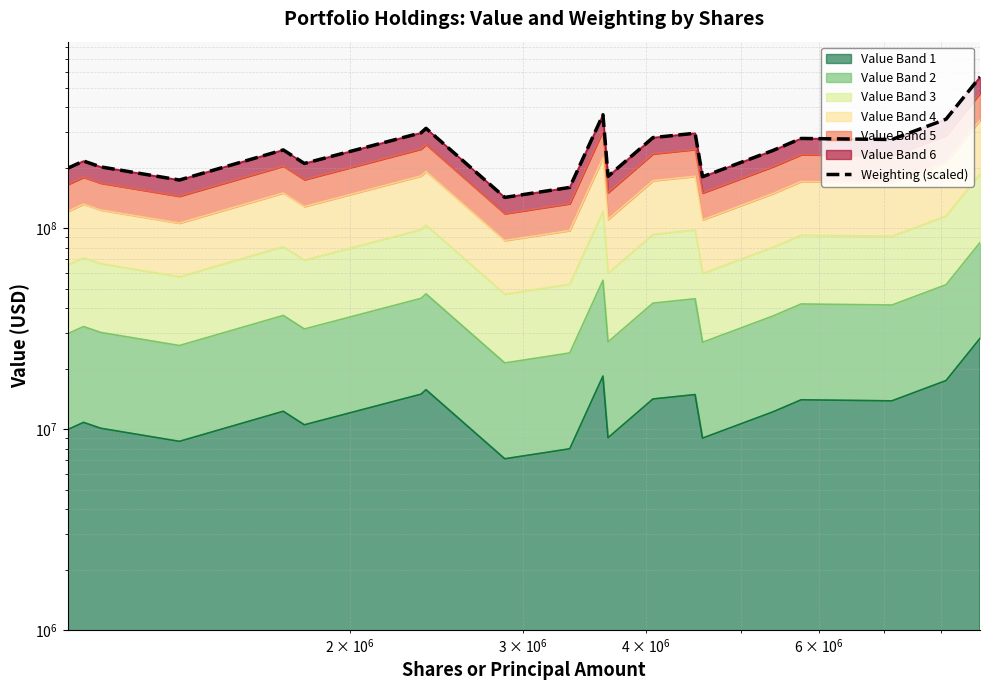

True or false: there are more than 2 points higher than both neighbors.

True